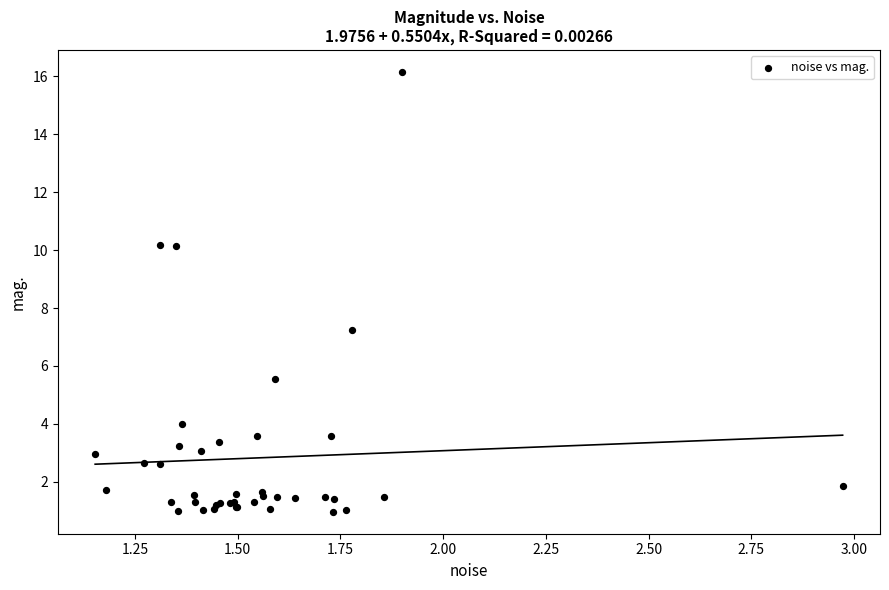

What Y value in the scatter plot is closest to 8?

7.2